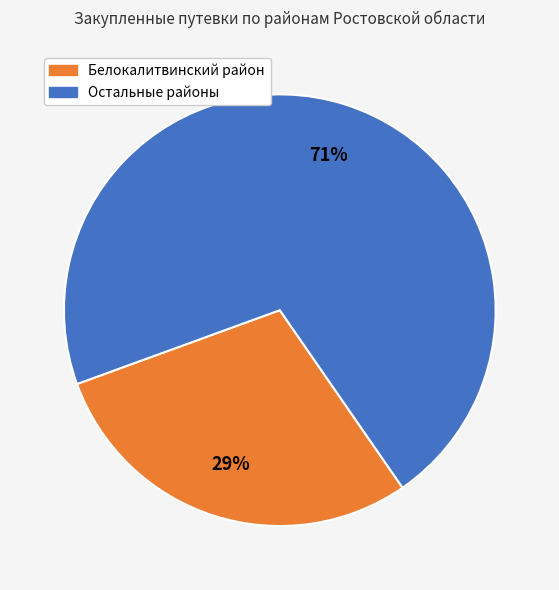

To the nearest percent, what is the average slice percentage?

50%